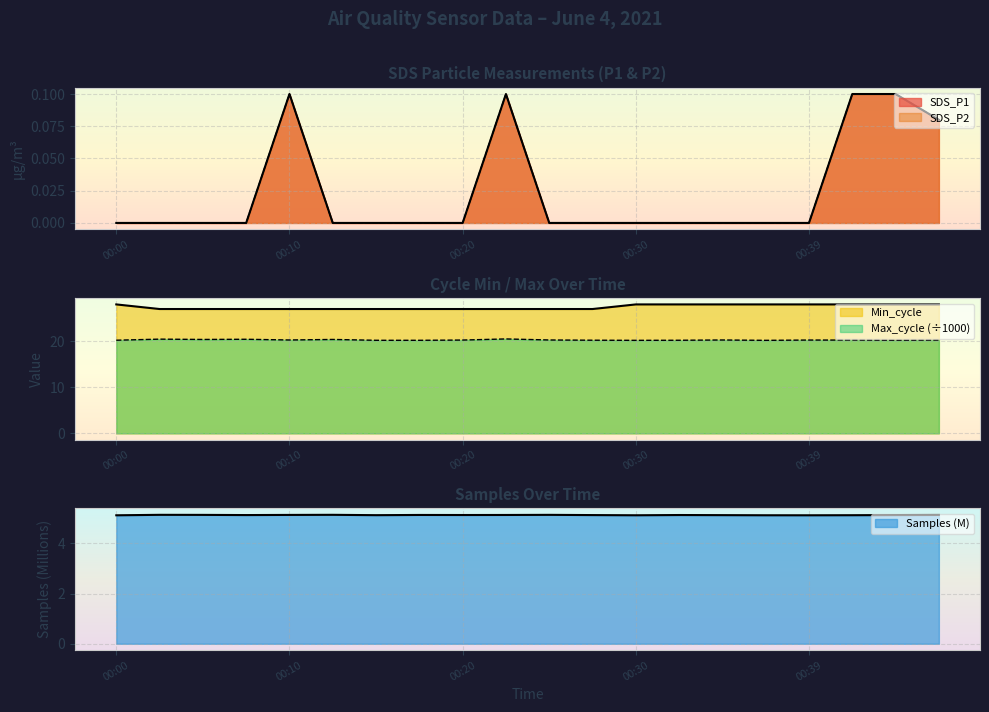

True or false: Max_cycle has a value of 28.1 at 00:44.

False